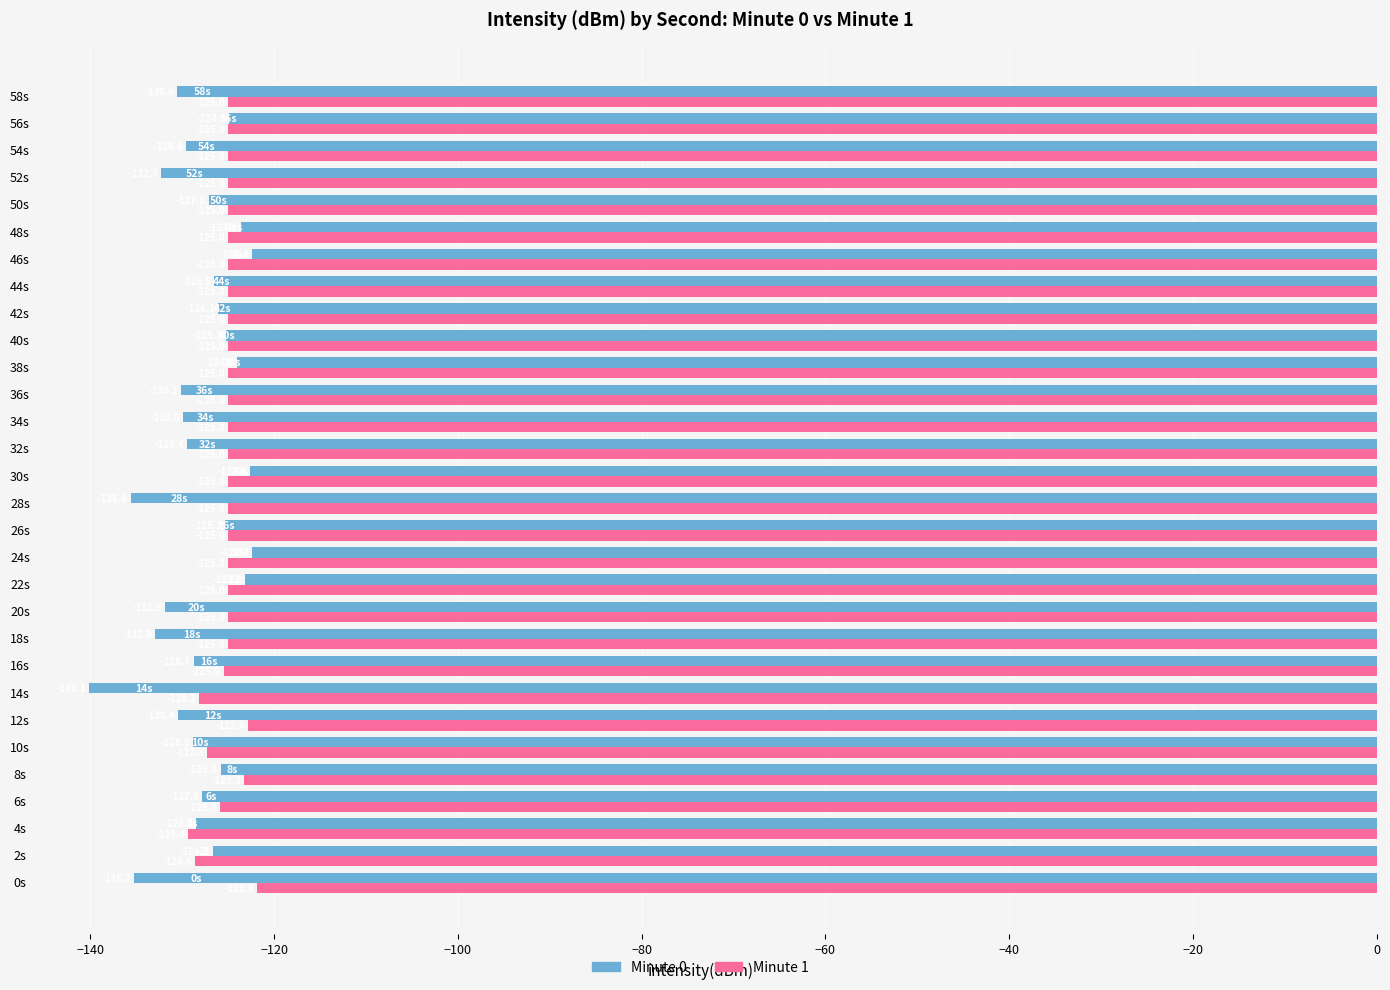

What is the total value across all series at 22s?

-248.2